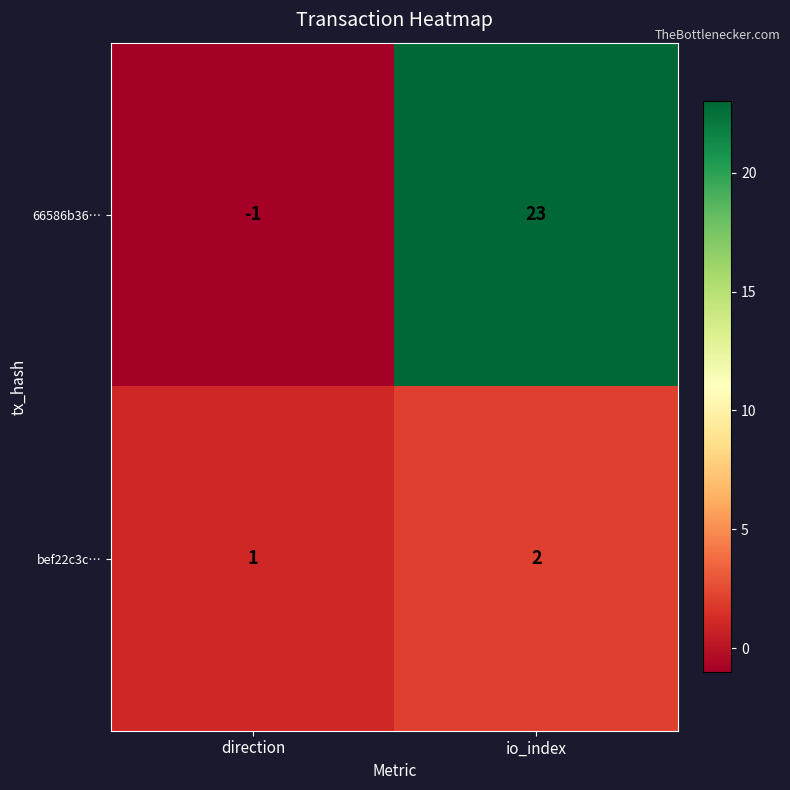

Which series changed the most between direction and io_index?

66586b36…